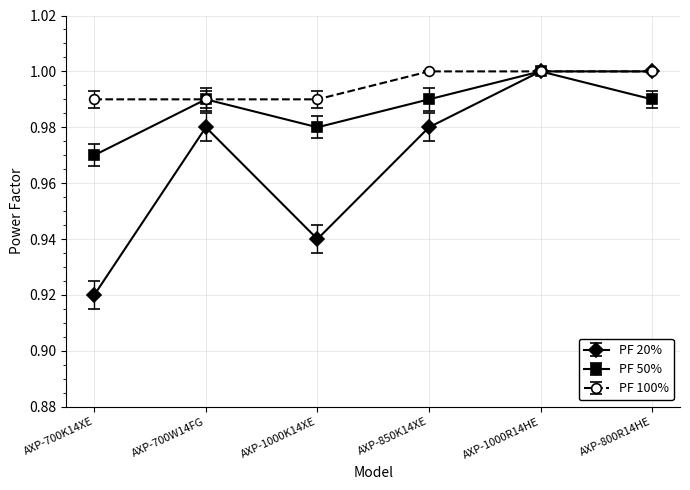

Rank the series at AXP-700K14XE from highest to lowest value.

PF 100%, PF 50%, PF 20%